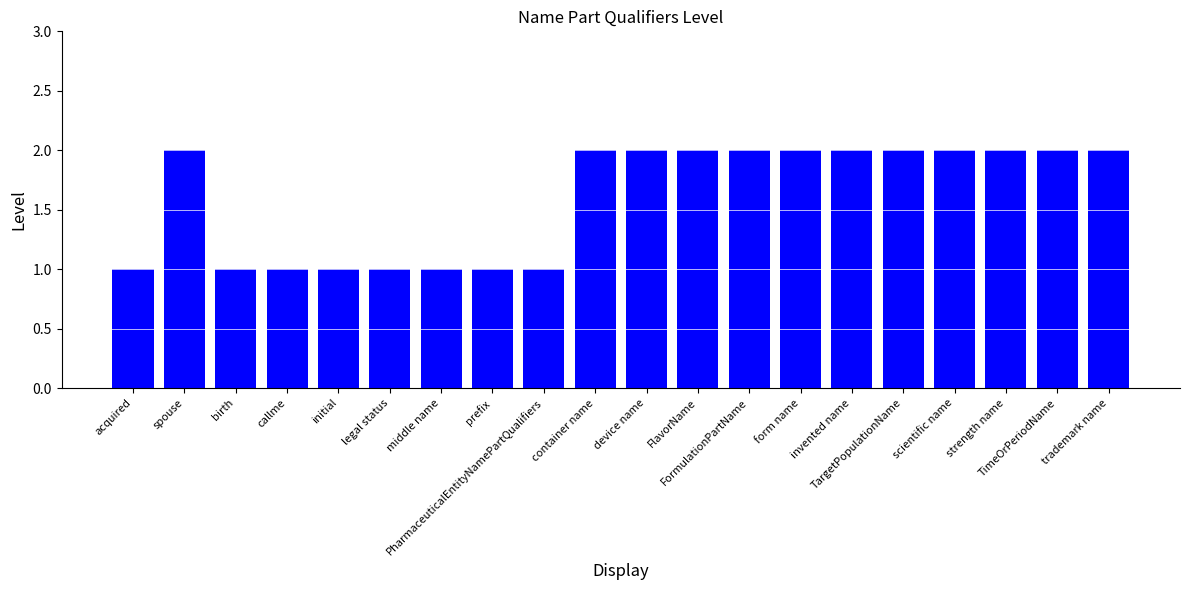

What is the value of the 13th bar from the left?

2